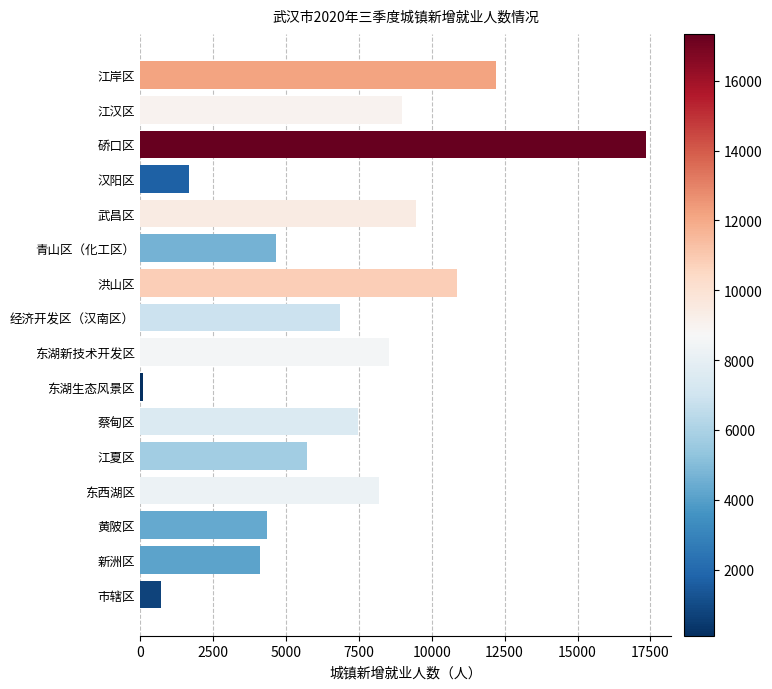

Reading bottom to top, list all the values displayed in this chart.

市辖区=713	新洲区=4110	黄陂区=4345	东西湖区=8211	江夏区=5729	蔡甸区=7462	东湖生态风景区=104	东湖新技术开发区=8532	经济开发区（汉南区）=6852	洪山区=10855	青山区（化工区）=4674	武昌区=9458	汉阳区=1678	硚口区=17343	江汉区=9001	江岸区=12206